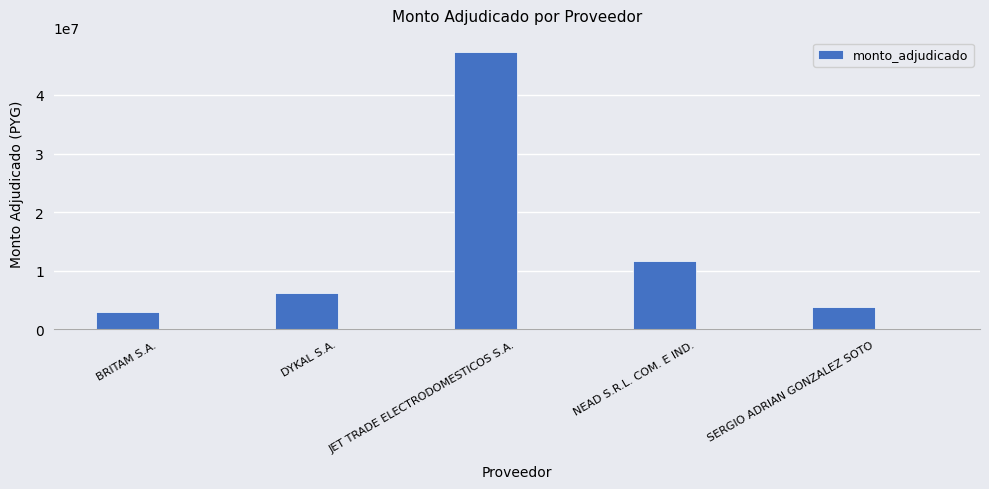

What is the sum of the values at NEAD S.R.L. COM. E IND. and SERGIO ADRIAN GONZALEZ SOTO?

15548000